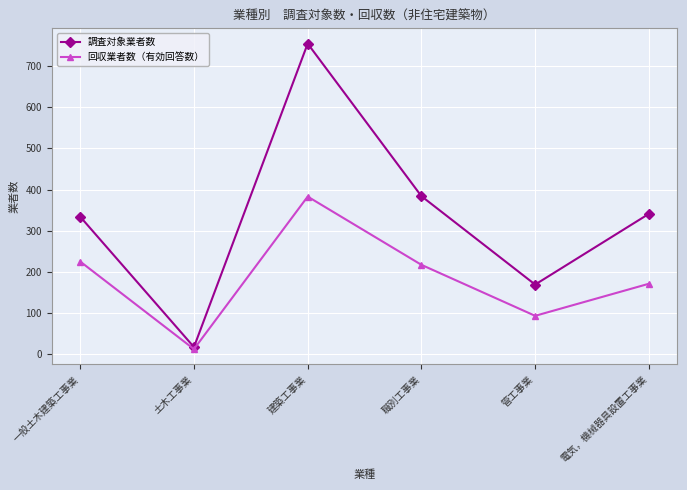

At which category does the chart reach its peak across all series?

建築工事業